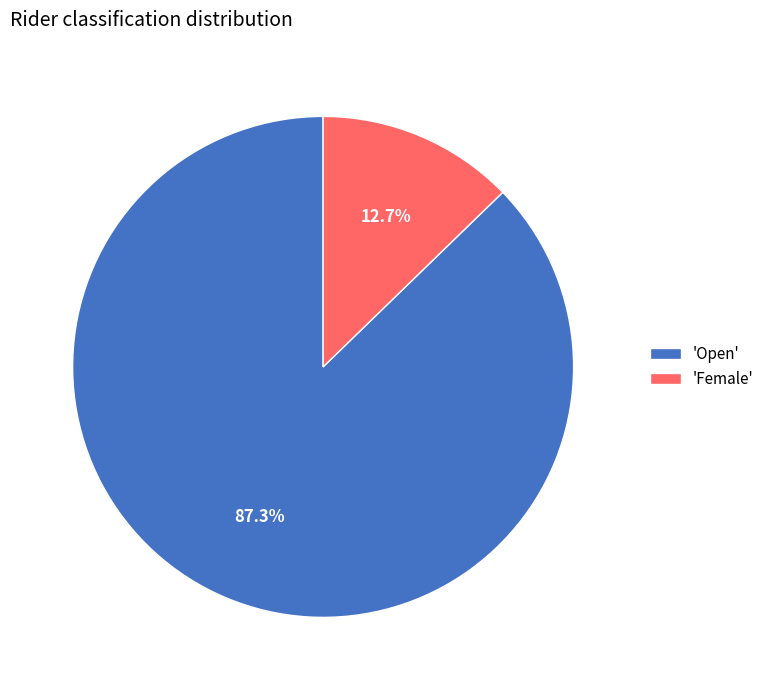

Does any single category account for the majority?

Yes